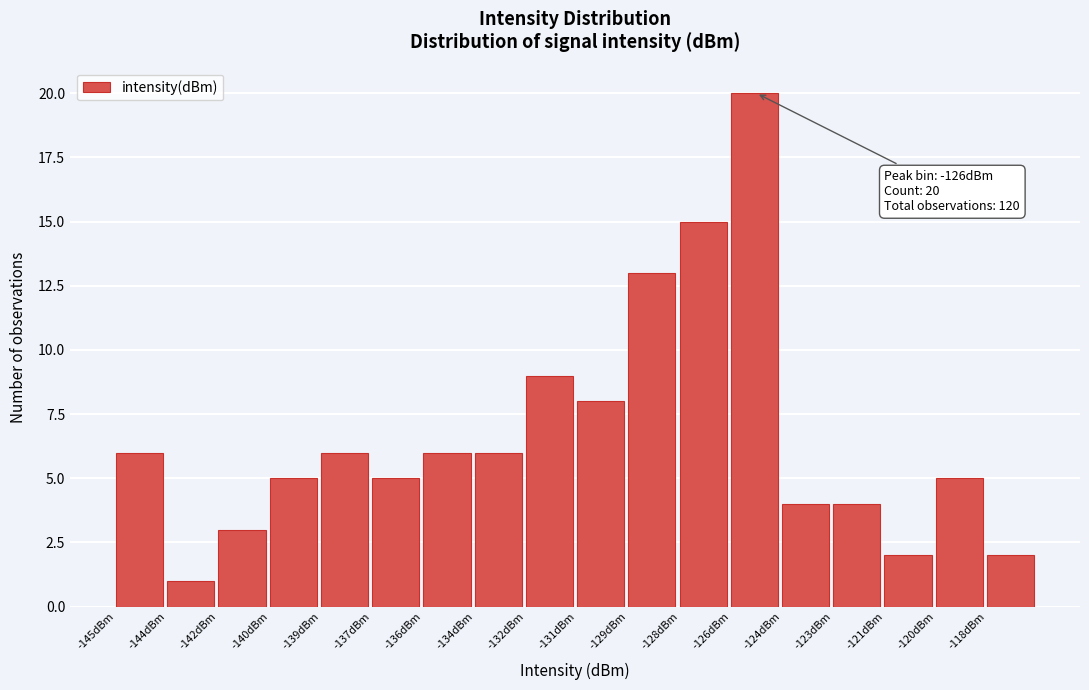

Reading right to left, what are all the values shown in this chart?

2	5	2	4	4	20	15	13	8	9	6	6	5	6	5	3	1	6